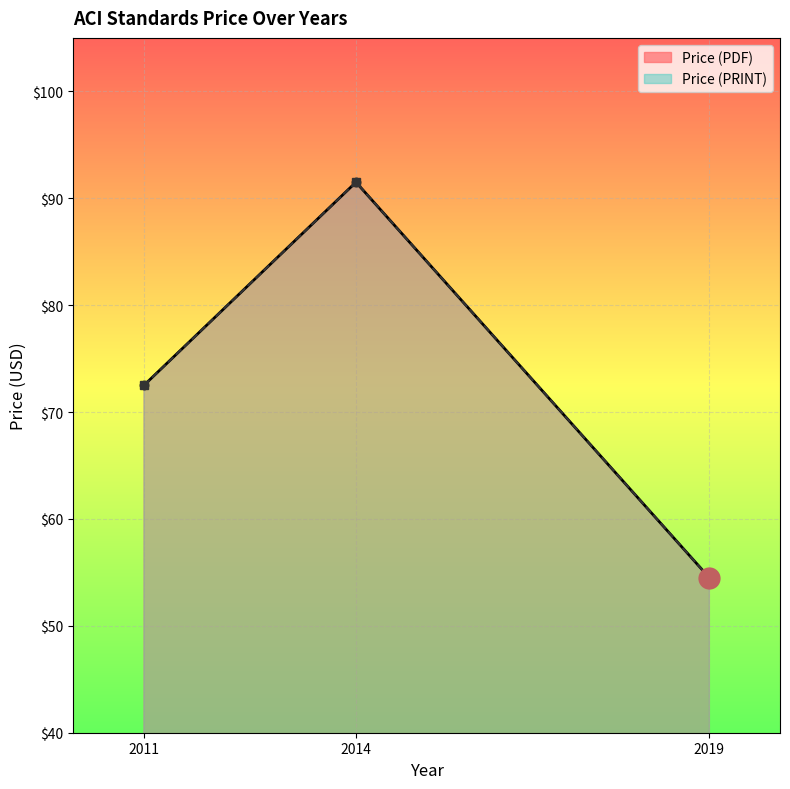

Between 2014 and 2011, which is larger?

2014